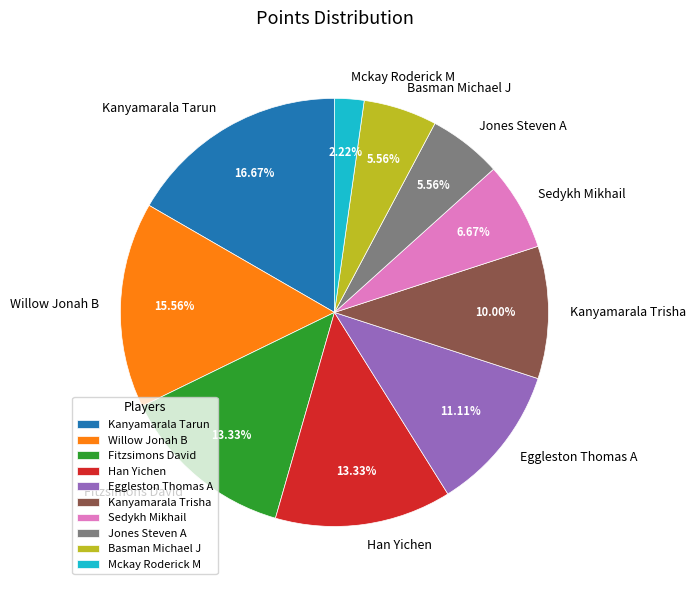

Between Jones Steven A and Sedykh Mikhail, which is larger?

Sedykh Mikhail